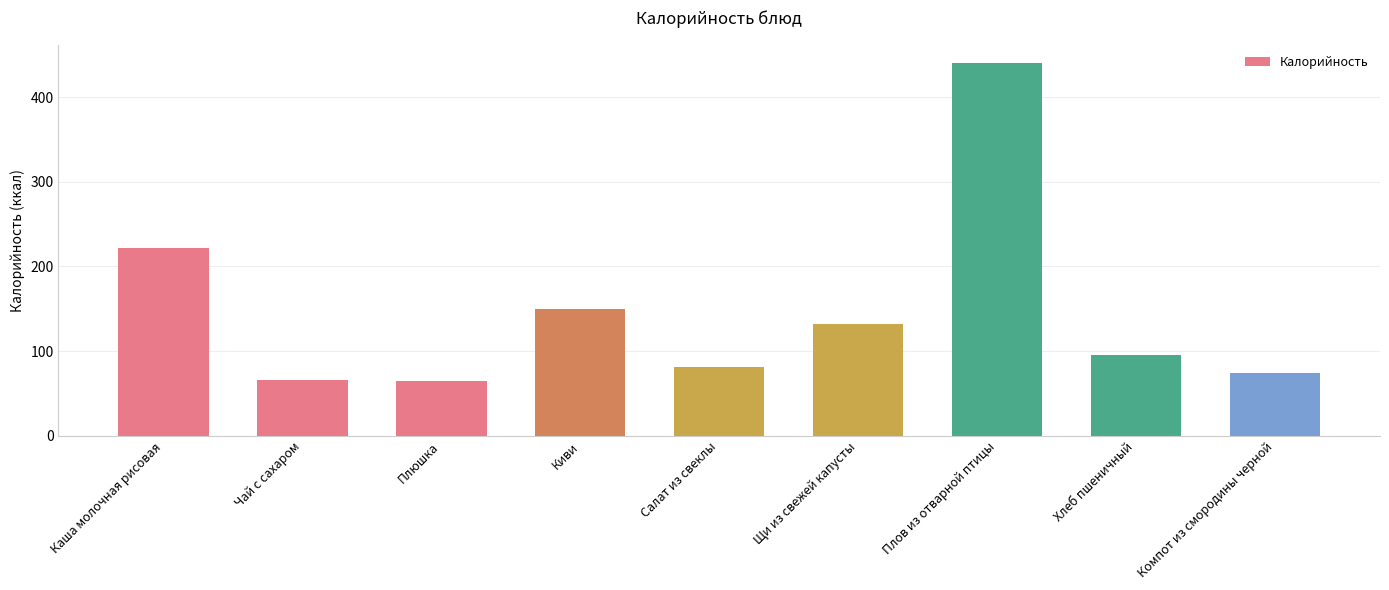

What is the label of the 7th bar from the left?

Плов из отварной птицы